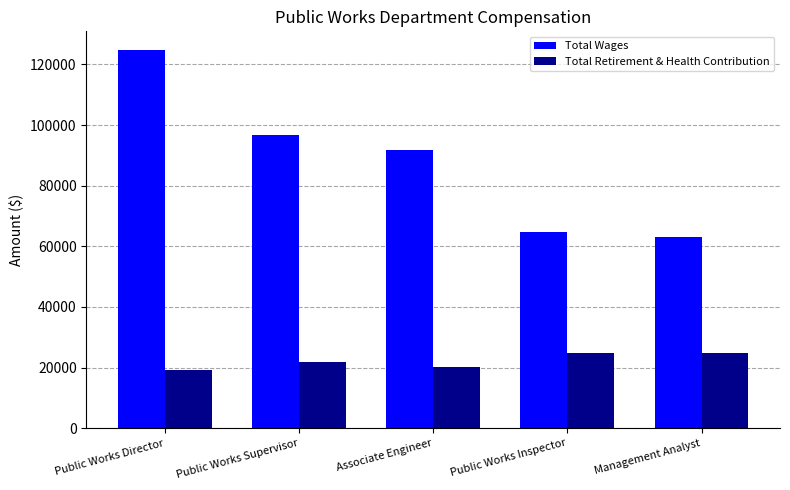

How many distinct data groups are displayed?

2